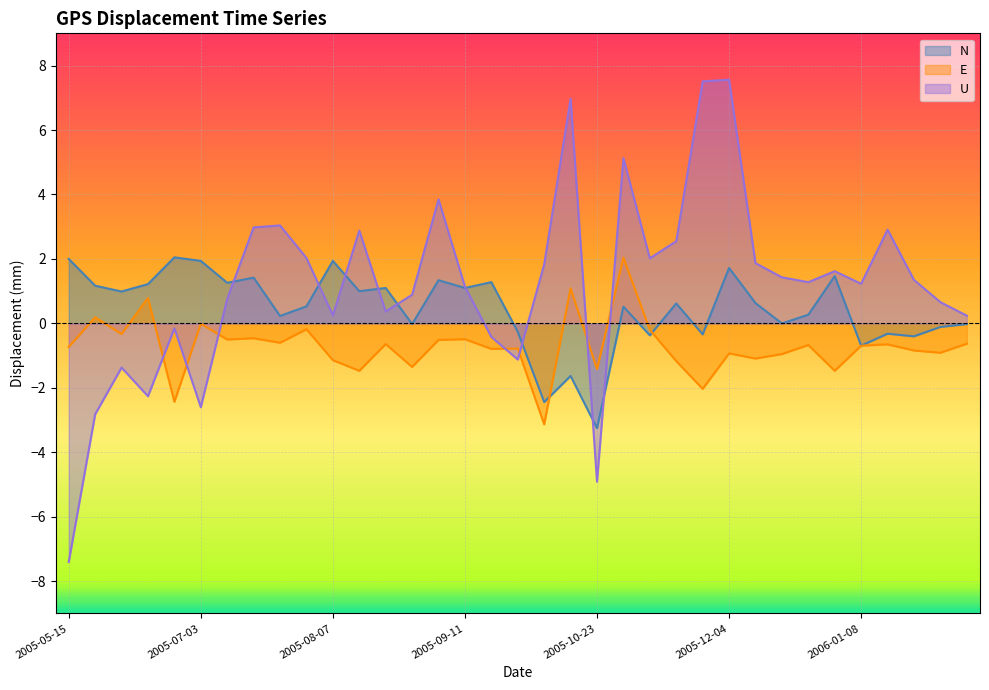

Reading left to right, list all the values displayed in this chart.

N: 2005-05-15=2.0	2005-05-22=1.2	2005-05-29=1.0	2005-06-12=1.2	2005-06-19=2.0	2005-07-03=1.9	2005-07-10=1.3	2005-07-17=1.4	2005-07-24=0.2	2005-07-31=0.5	2005-08-07=1.9	2005-08-14=1.0	2005-08-21=1.1	2005-08-28=-0.0	2005-09-04=1.3	2005-09-11=1.1	2005-09-18=1.3	2005-09-25=-0.3	2005-10-09=-2.4	2005-10-16=-1.6	2005-10-23=-3.2	2005-10-30=0.5	2005-11-06=-0.4	2005-11-13=0.6	2005-11-20=-0.3	2005-12-04=1.7	2005-12-11=0.6	2005-12-18=0.0	2005-12-25=0.3	2006-01-01=1.5	2006-01-08=-0.7	2006-01-15=-0.3	2006-01-22=-0.4	2006-01-29=-0.1	2006-02-05=-0.0
E: 2005-05-15=-0.7	2005-05-22=0.2	2005-05-29=-0.3	2005-06-12=0.8	2005-06-19=-2.4	2005-07-03=-0.0	2005-07-10=-0.5	2005-07-17=-0.5	2005-07-24=-0.6	2005-07-31=-0.2	2005-08-07=-1.1	2005-08-14=-1.5	2005-08-21=-0.6	2005-08-28=-1.4	2005-09-04=-0.5	2005-09-11=-0.5	2005-09-18=-0.8	2005-09-25=-0.8	2005-10-09=-3.1	2005-10-16=1.1	2005-10-23=-1.4	2005-10-30=2.0	2005-11-06=-0.2	2005-11-13=-1.2	2005-11-20=-2.0	2005-12-04=-0.9	2005-12-11=-1.1	2005-12-18=-0.9	2005-12-25=-0.7	2006-01-01=-1.5	2006-01-08=-0.7	2006-01-15=-0.7	2006-01-22=-0.8	2006-01-29=-0.9	2006-02-05=-0.6
U: 2005-05-15=-7.4	2005-05-22=-2.8	2005-05-29=-1.4	2005-06-12=-2.3	2005-06-19=-0.1	2005-07-03=-2.6	2005-07-10=0.8	2005-07-17=3.0	2005-07-24=3.0	2005-07-31=2.0	2005-08-07=0.2	2005-08-14=2.9	2005-08-21=0.4	2005-08-28=0.9	2005-09-04=3.9	2005-09-11=1.1	2005-09-18=-0.4	2005-09-25=-1.1	2005-10-09=1.8	2005-10-16=7.0	2005-10-23=-4.9	2005-10-30=5.1	2005-11-06=2.0	2005-11-13=2.5	2005-11-20=7.5	2005-12-04=7.6	2005-12-11=1.9	2005-12-18=1.4	2005-12-25=1.3	2006-01-01=1.6	2006-01-08=1.2	2006-01-15=2.9	2006-01-22=1.4	2006-01-29=0.7	2006-02-05=0.2